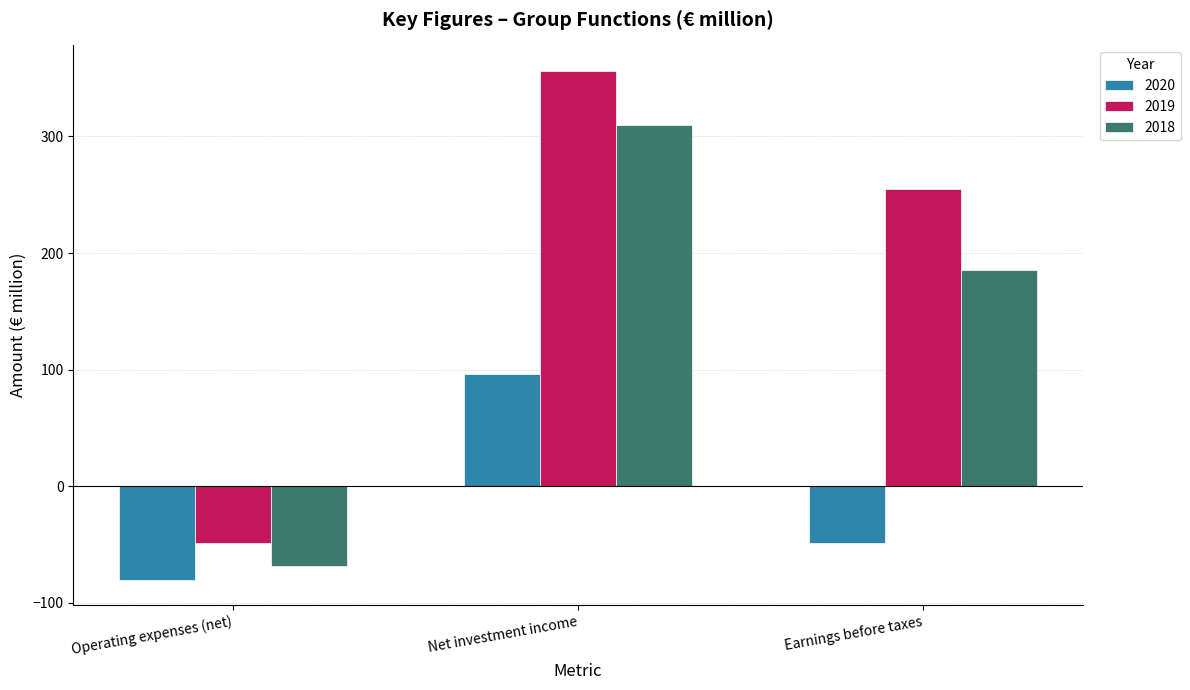

What is the difference between the maximum and second lowest values in the 2019 series?

101.3